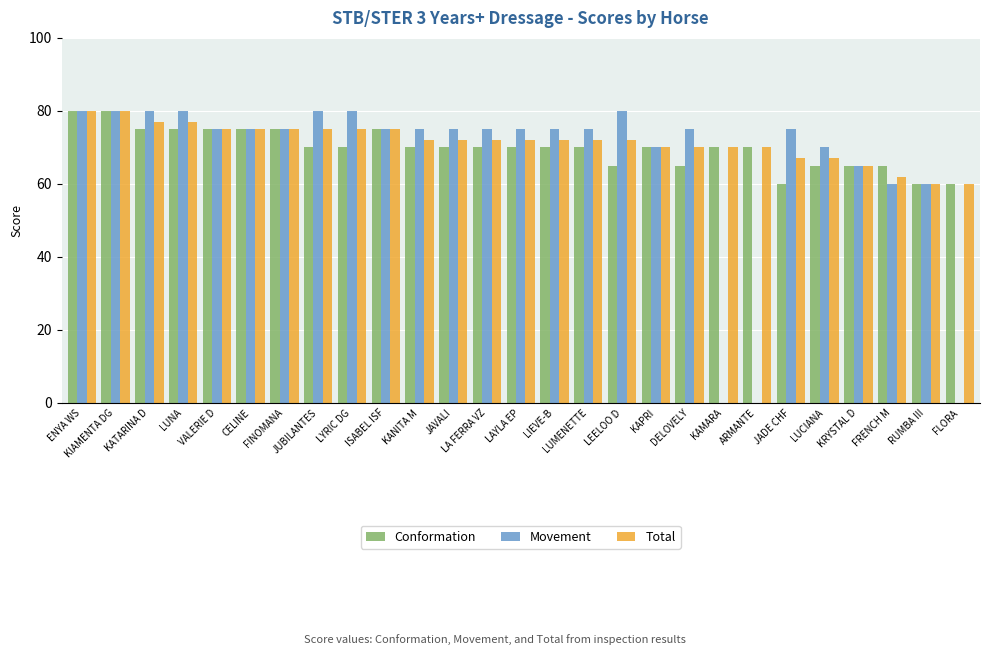

True or false: Conformation has a value of 37 at FRENCH M.

False